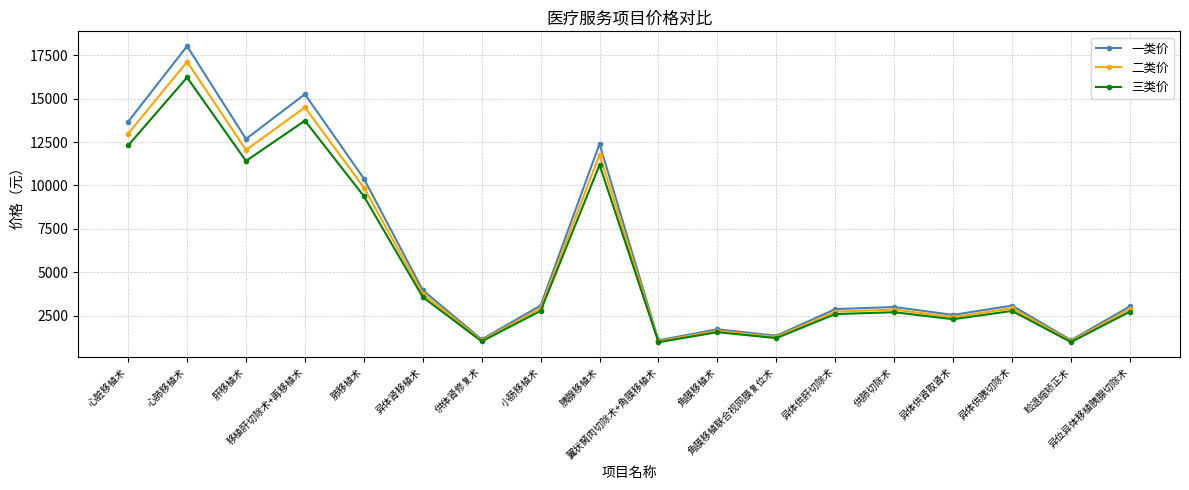

What position from the right is 角膜移植联合视网膜复位术?

7